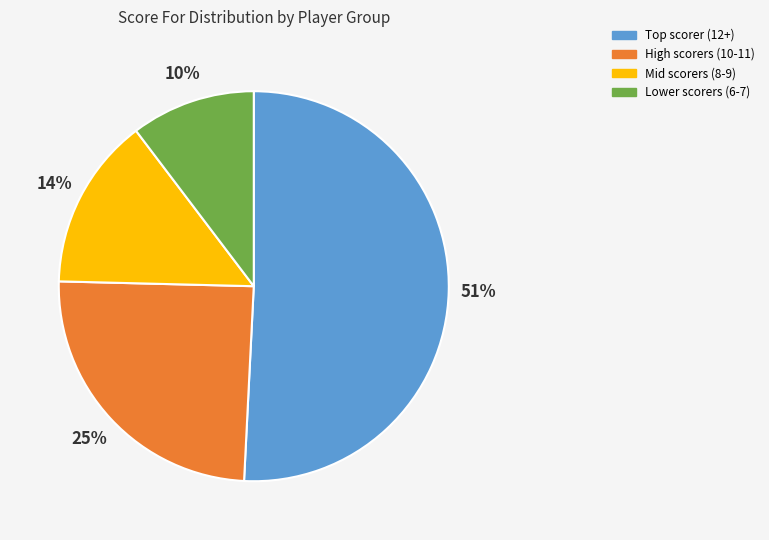

Is there a majority slice in this chart?

Yes